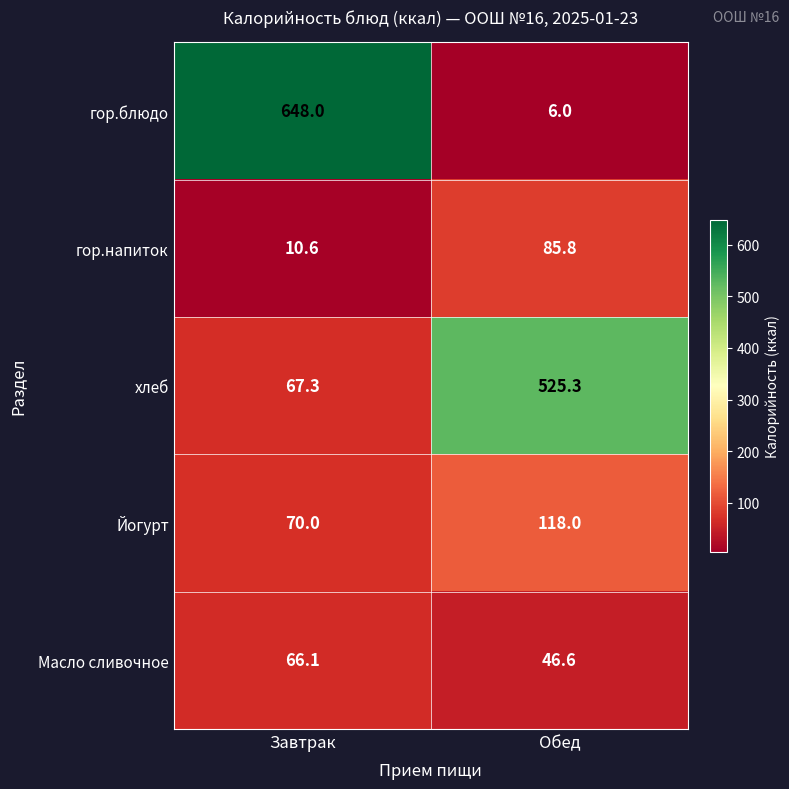

How many values in the гор.напиток series are below 85?

1